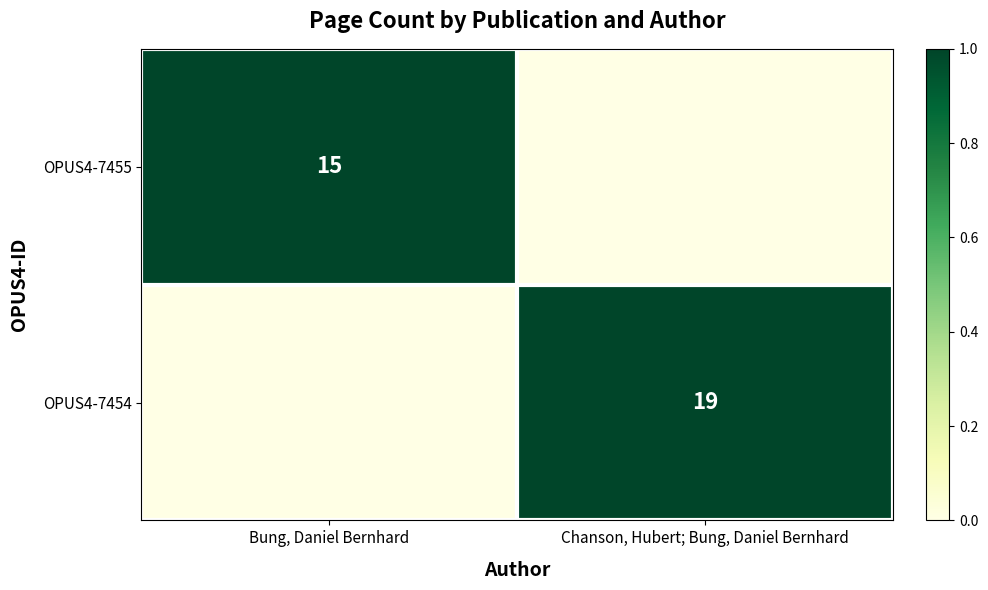

True or false: OPUS4-7454 has a value of 19 at Chanson, Hubert; Bung, Daniel Bernhard.

True